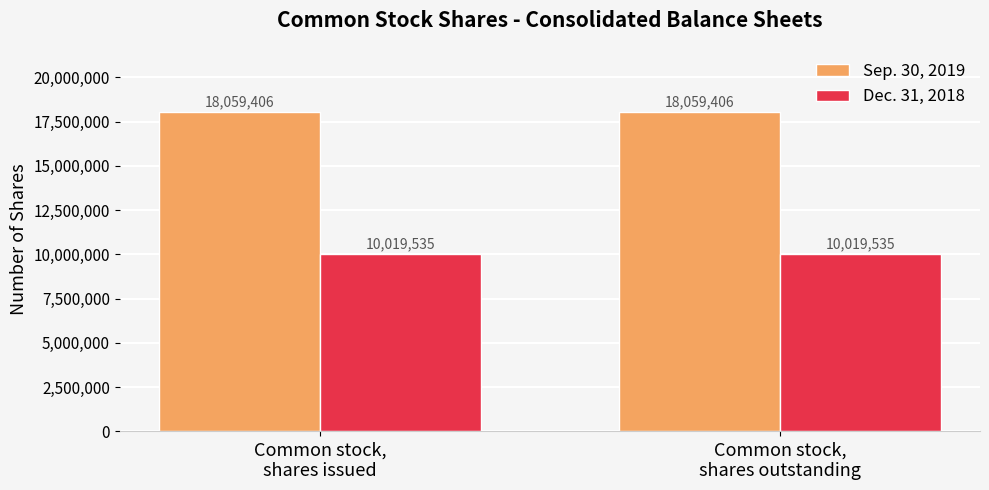

What position from the right is Common stock,
shares outstanding?

1